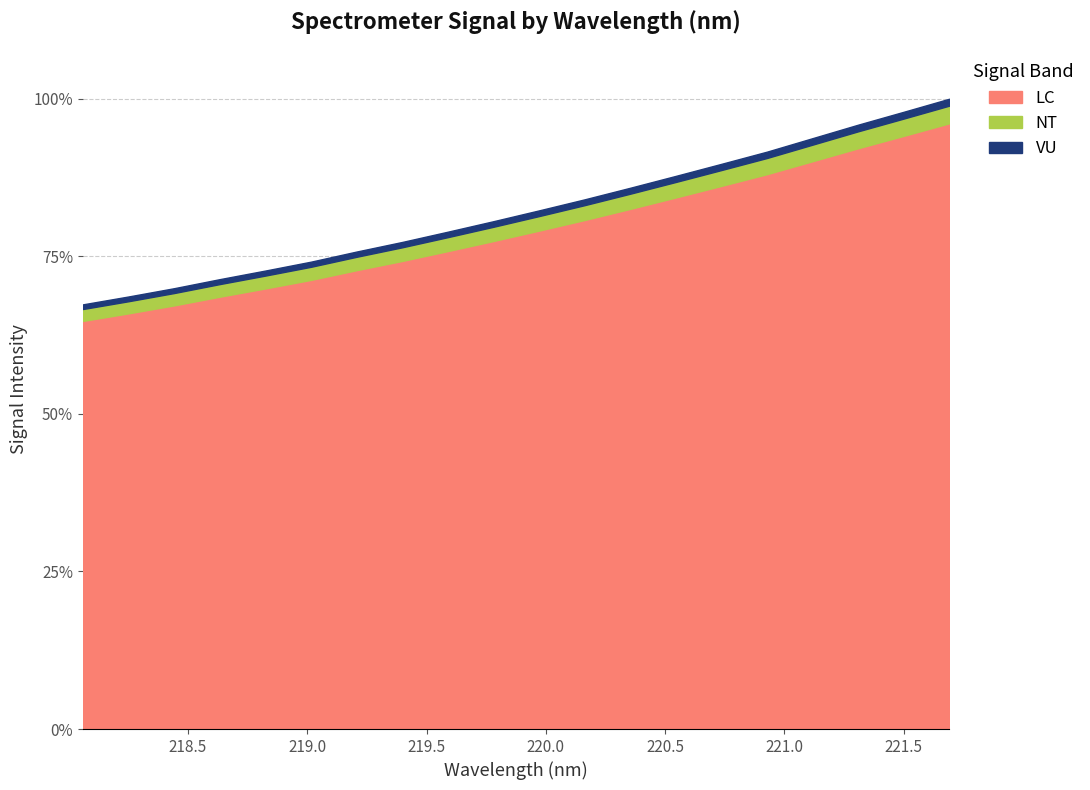

What is the average value?

0.8